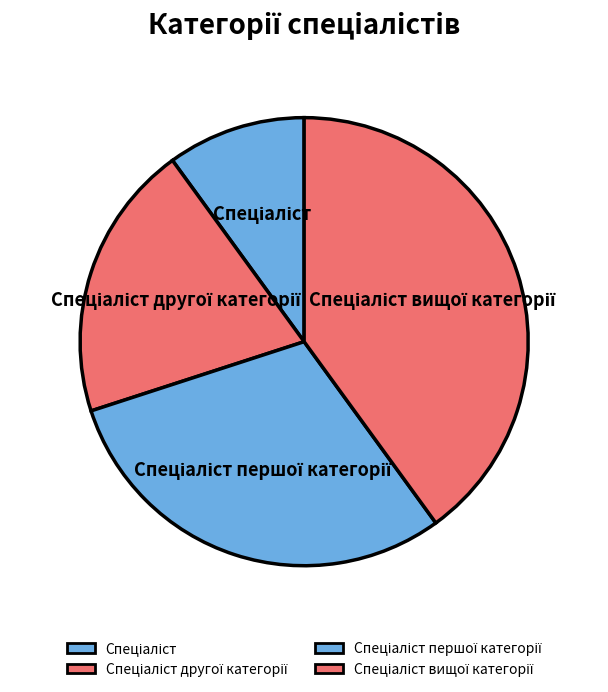

Does any single category account for the majority?

No